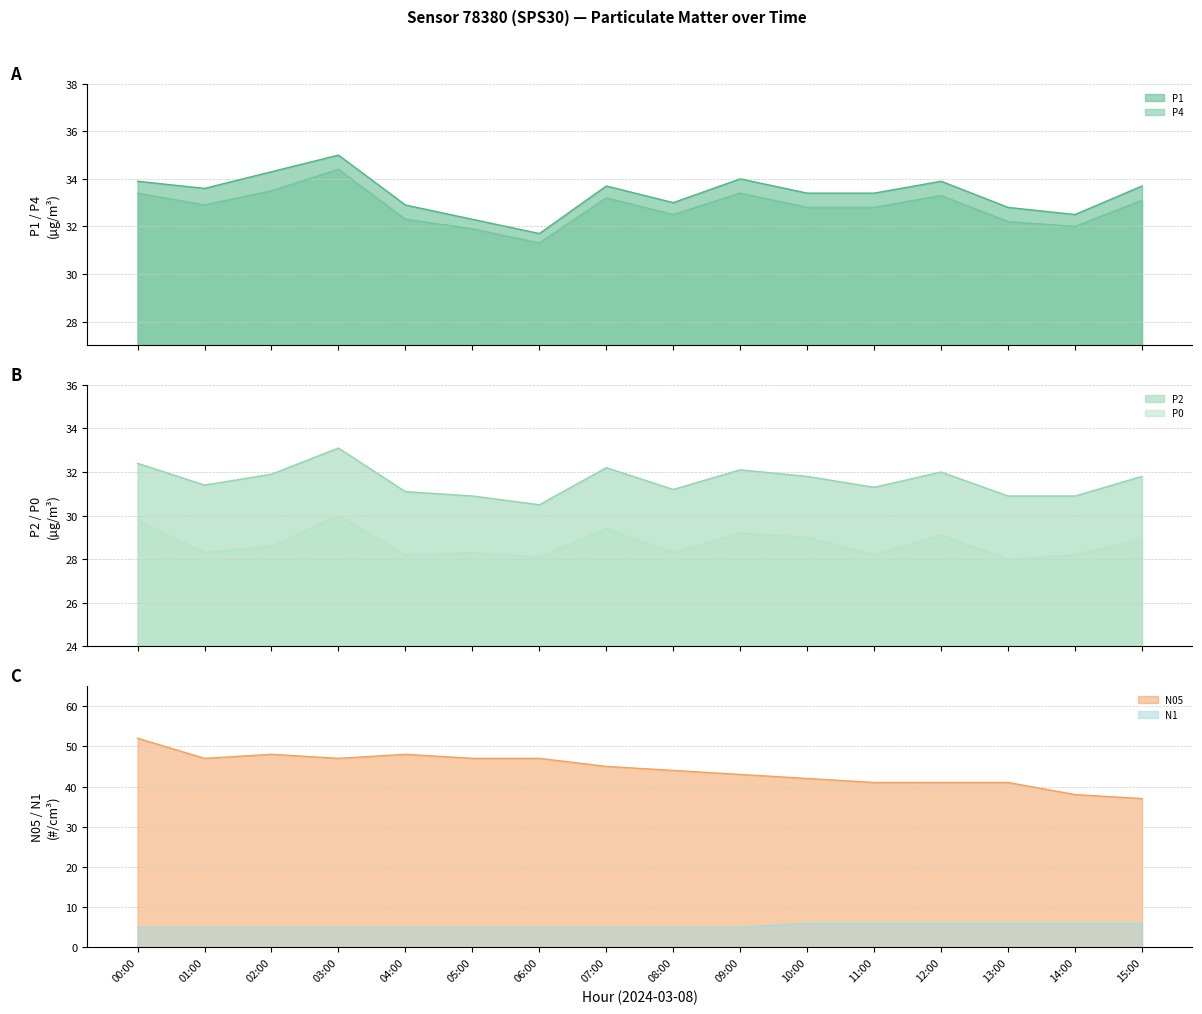

True or false: P1 and P2 cross at least once.

False